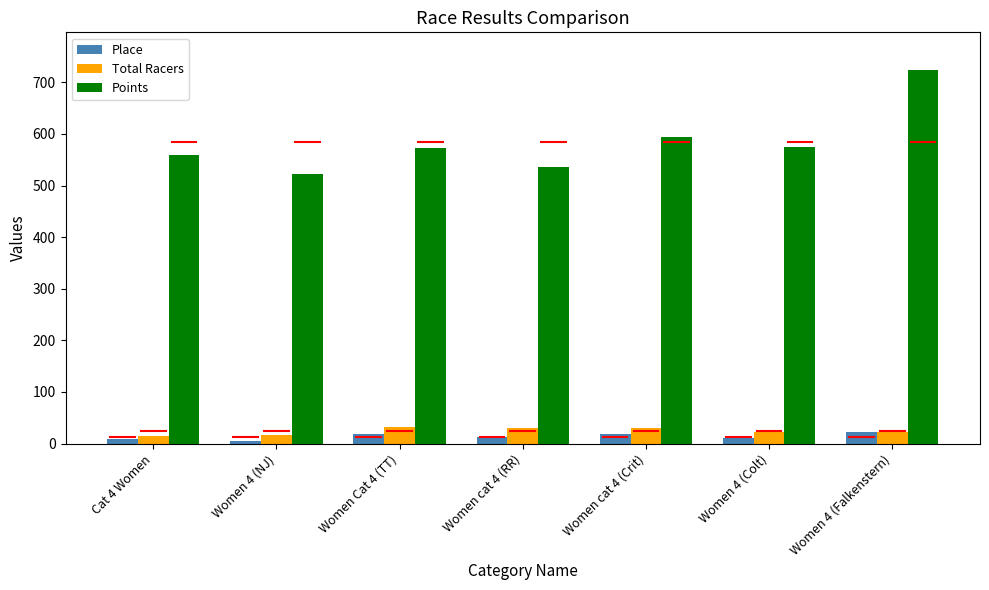

What is the difference between the maximum and minimum values in the Total Racers series?

19.0